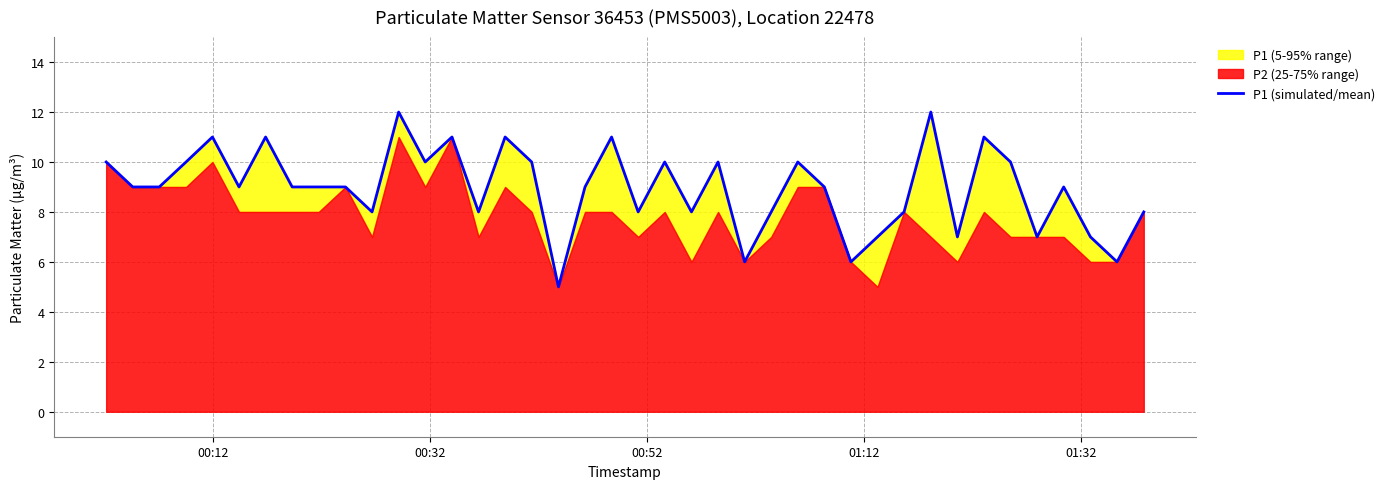

True or false: the data shows 7 at 17.

False